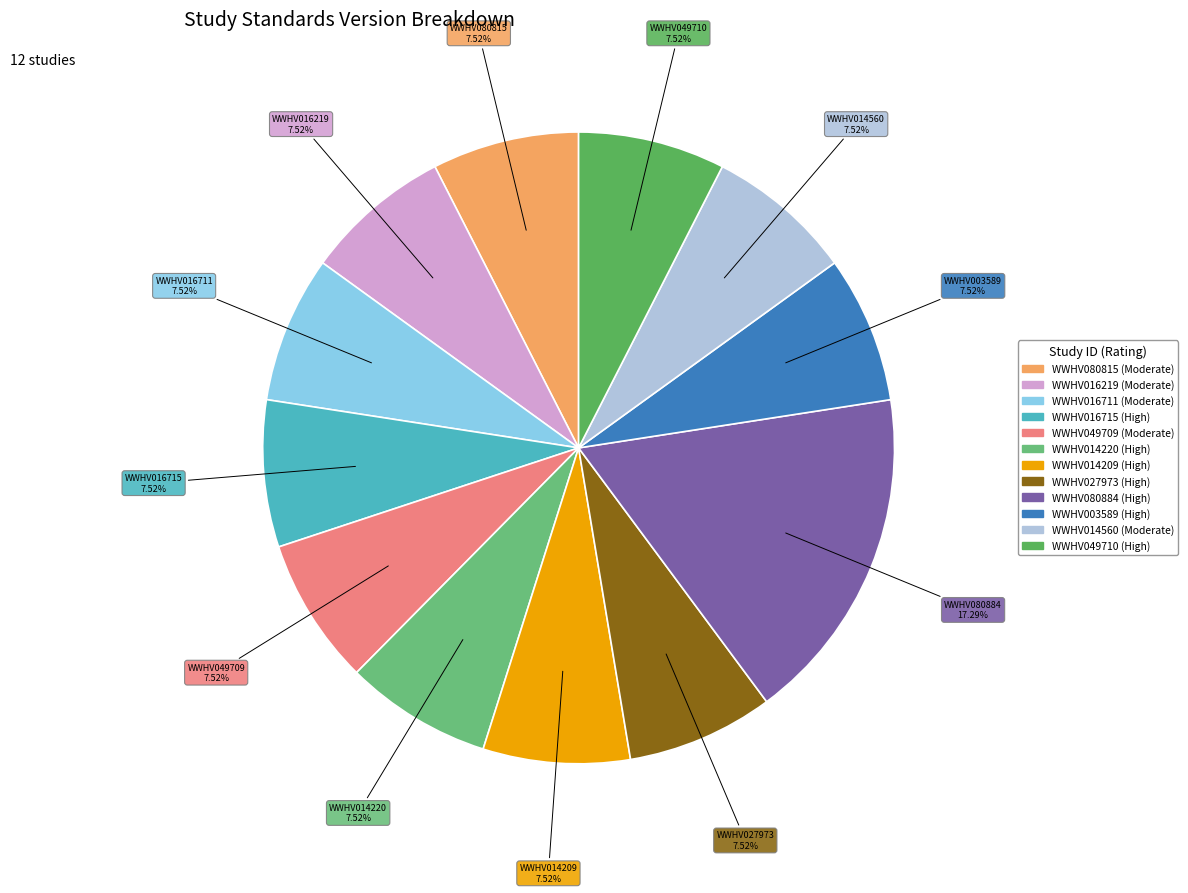

Count the number of slices in the pie.

12